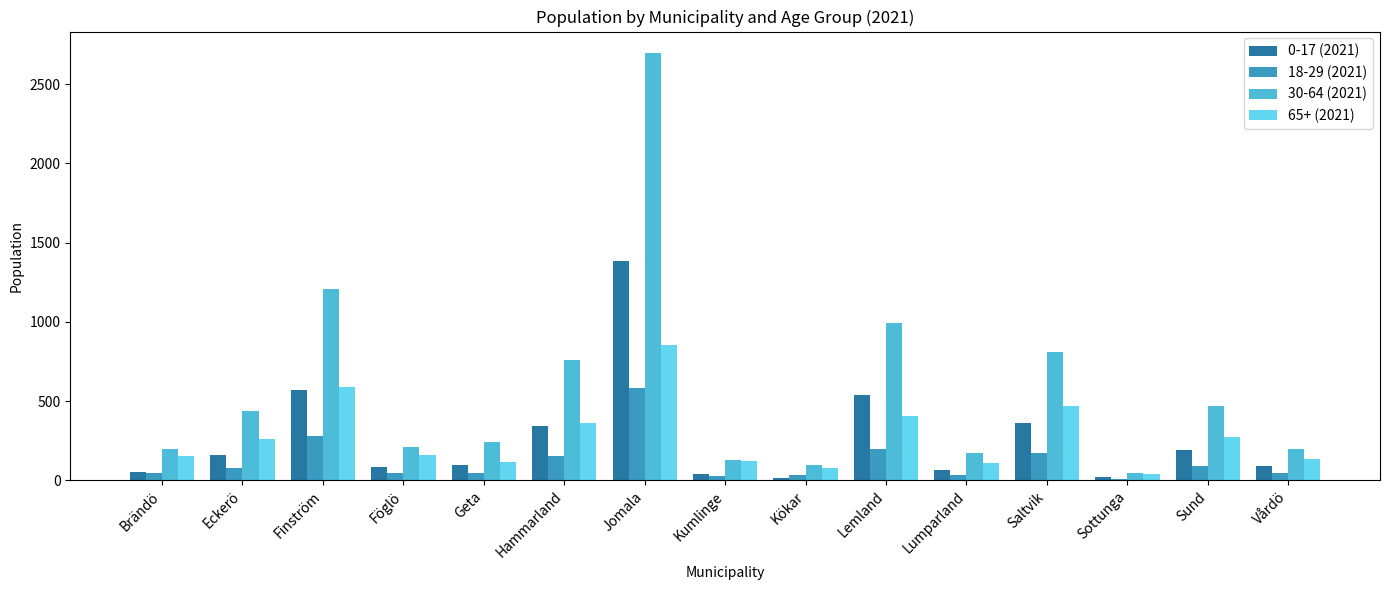

Rank the categories by 18-29 (2021) value from highest to lowest.

Jomala, Finström, Lemland, Saltvik, Hammarland, Sund, Eckerö, Föglö, Brändö, Geta, Vårdö, Lumparland, Kökar, Kumlinge, Sottunga